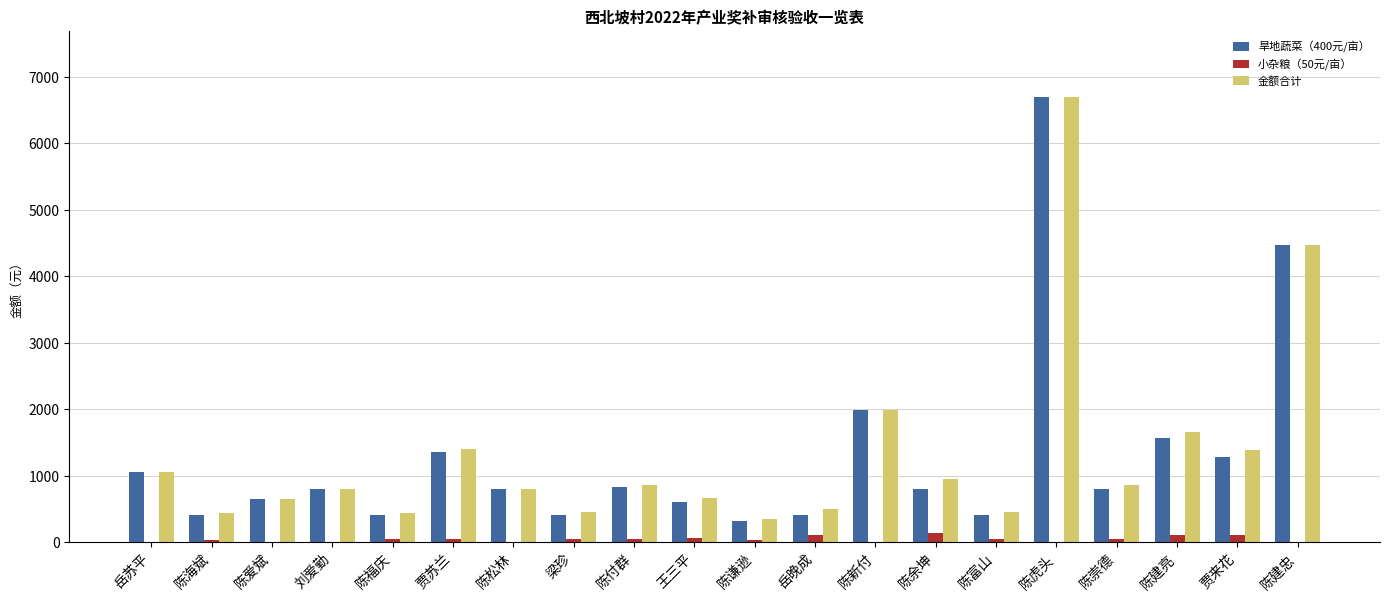

What is the greatest value displayed?

6692